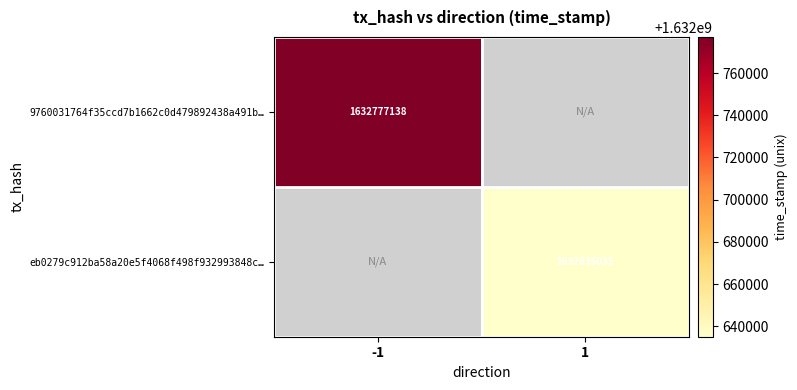

True or false: 9760031764f35ccd7b1662c0d479892438a491b… has a value of 1632777138 at -1.

True